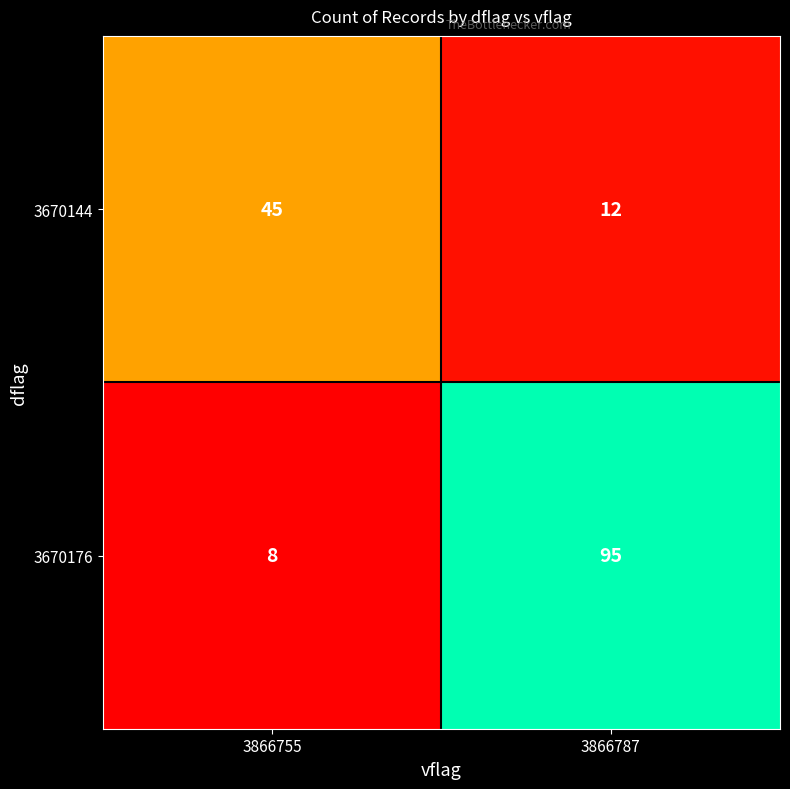

What is the smallest value displayed?

8